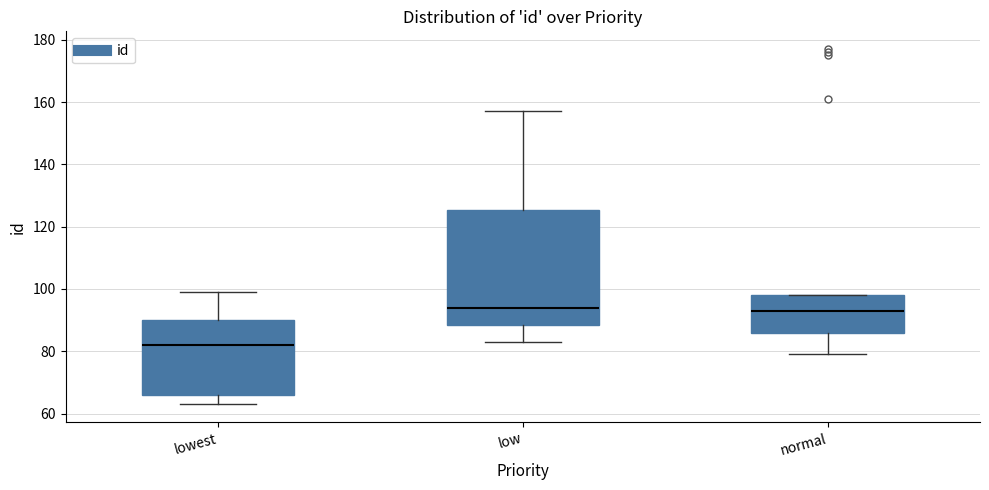

Where is the upper edge of the box for low on the y-axis? The values are not printed on the chart, so give them approximately, as read against the axis.

126